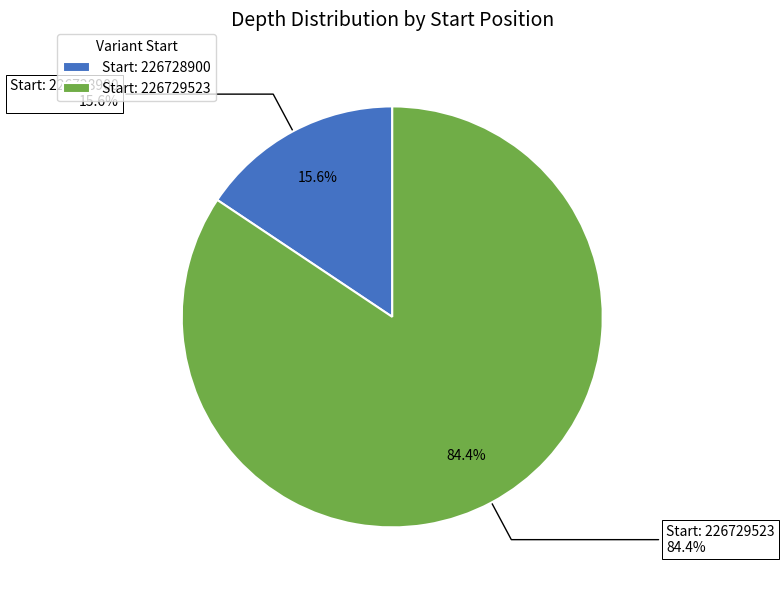

The 226728900 slice represents 8% of the pie. True or false?

False